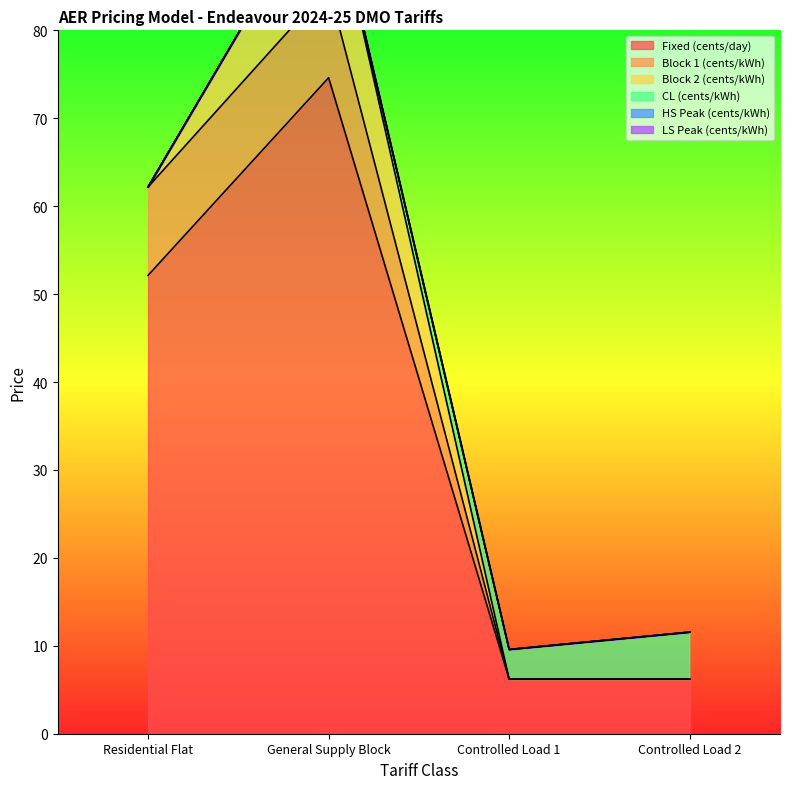

True or false: CL (cents/kWh) and HS Peak (cents/kWh) cross at least once.

False